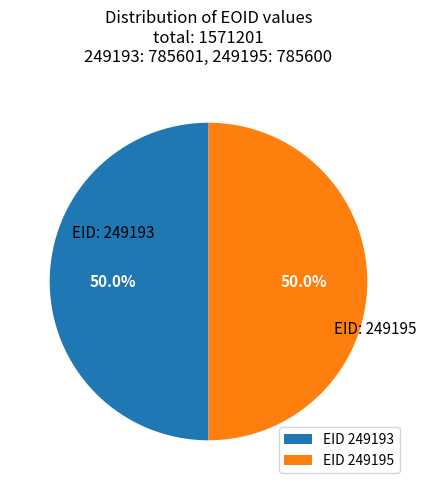

Combined, do EID 249193 and EID 249195 account for over 50%?

Yes